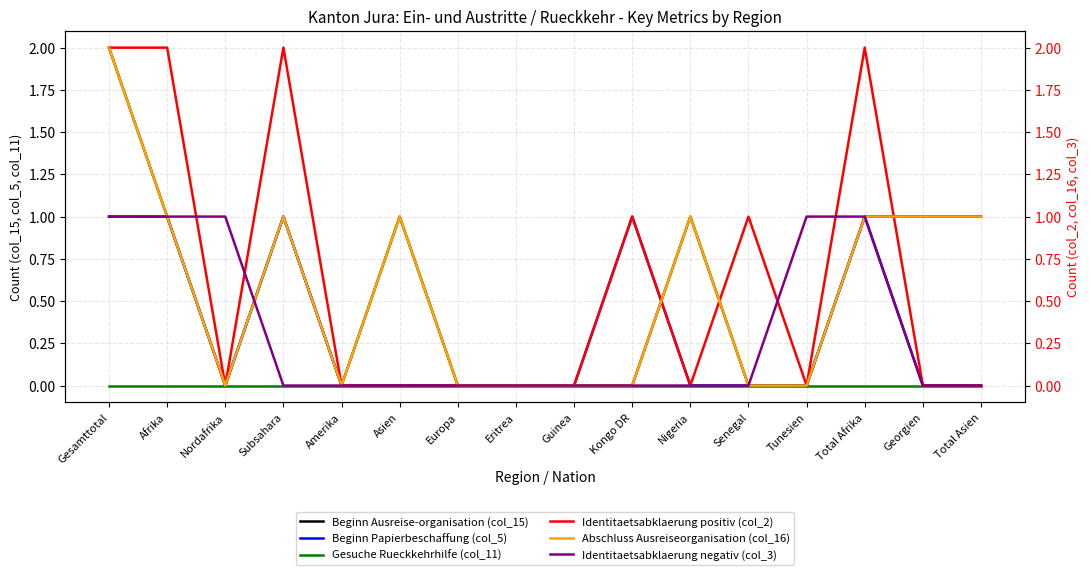

Reading left to right, transcribe all the data shown in this chart.

Beginn Ausreise-organisation (col_15): 2	1	0	1	0	1	0	0	0	0	1	0	0	1	1	1
Beginn Papierbeschaffung (col_5): 1	1	0	1	0	0	0	0	0	1	0	0	0	1	0	0
Gesuche Rueckkehrhilfe (col_11): 0	0	0	0	0	0	0	0	0	0	0	0	0	0	0	0
Identitaetsabklaerung positiv (col_2): 2	2	0	2	0	0	0	0	0	1	0	1	0	2	0	0
Abschluss Ausreiseorganisation (col_16): 2	1	0	1	0	1	0	0	0	0	1	0	0	1	1	1
Identitaetsabklaerung negativ (col_3): 1	1	1	0	0	0	0	0	0	0	0	0	1	1	0	0